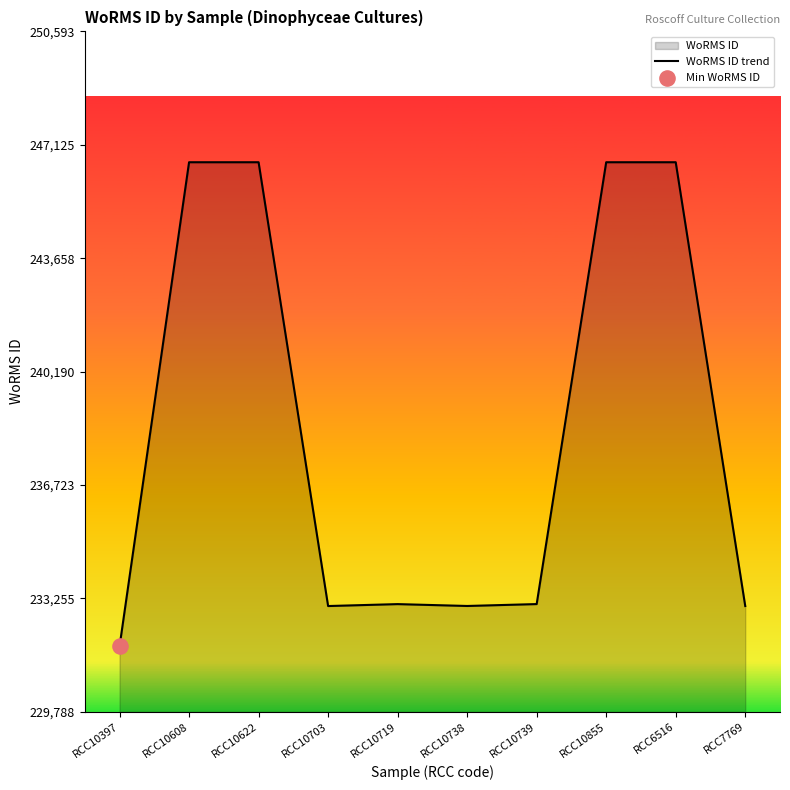

What is the ratio of the value at RCC6516 to the value at RCC10738?

1.1